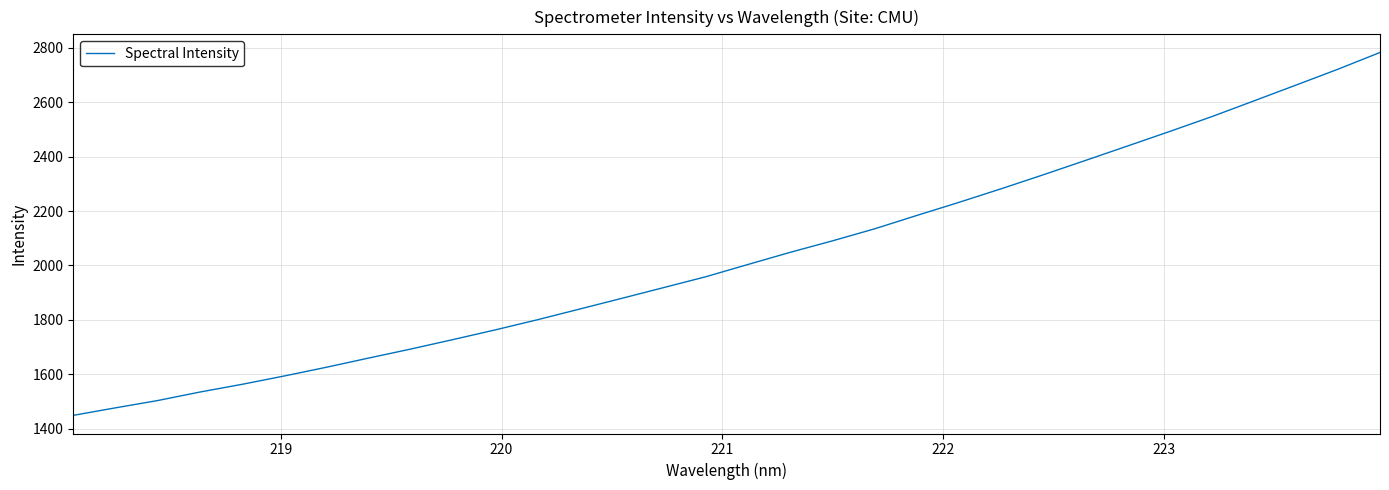

What is the maximum value shown in the chart?

2783.1